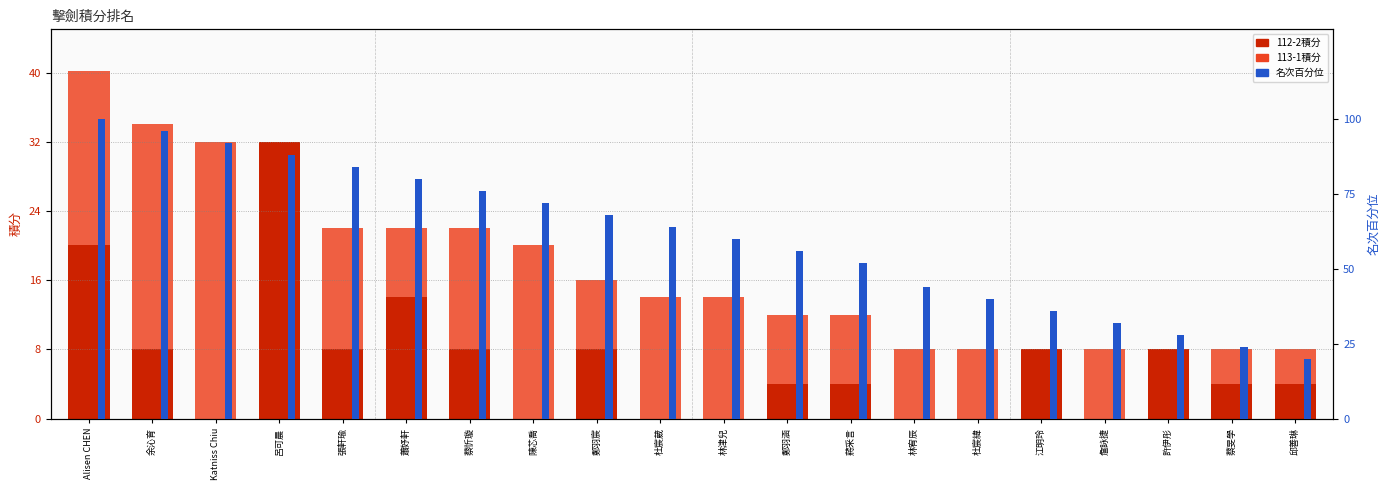

Rank the series by their maximum value, from lowest to highest.

112-2積分, 113-1積分, 名次百分位